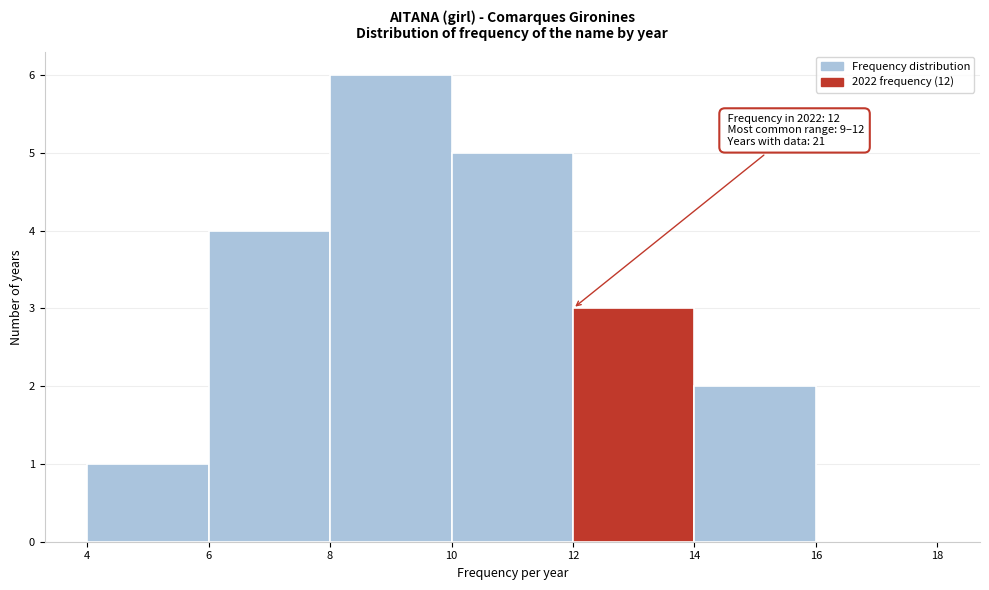

Which range on the x-axis has the tallest bar?

8 to 10